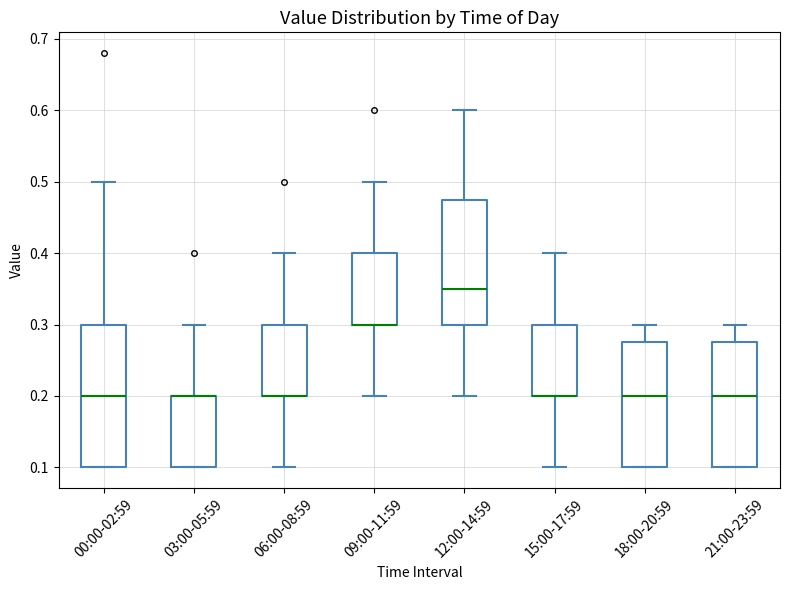

Where does the upper whisker of the box for 03:00-05:59 end on the y-axis? The values are not printed on the chart, so give them approximately, as read against the axis.

0.30